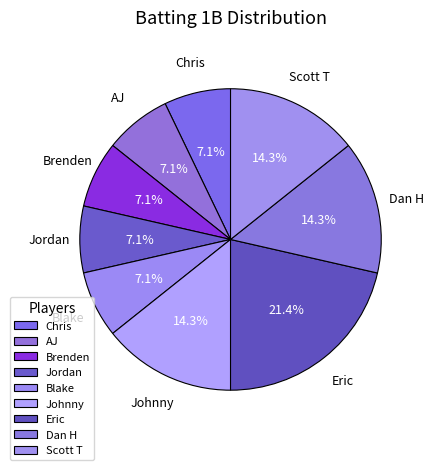

To the nearest percent, what is the average slice percentage?

11%